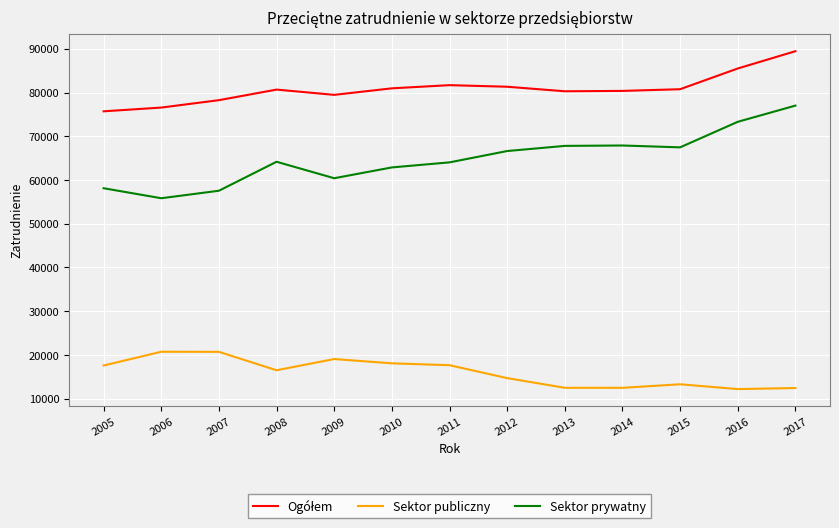

What is the difference between the Sektor publiczny values at 2010 and 2007?

2625